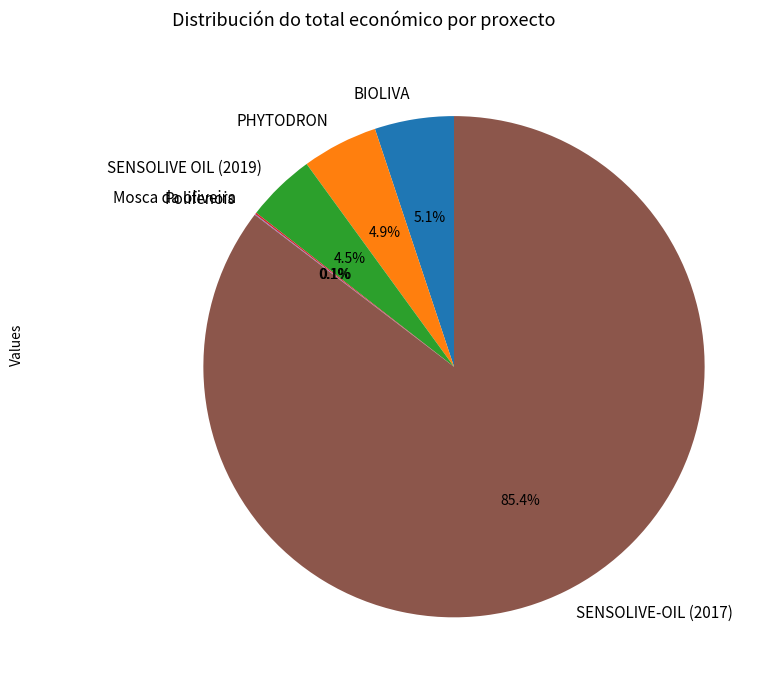

To the nearest percent, what is the average slice percentage?

17%